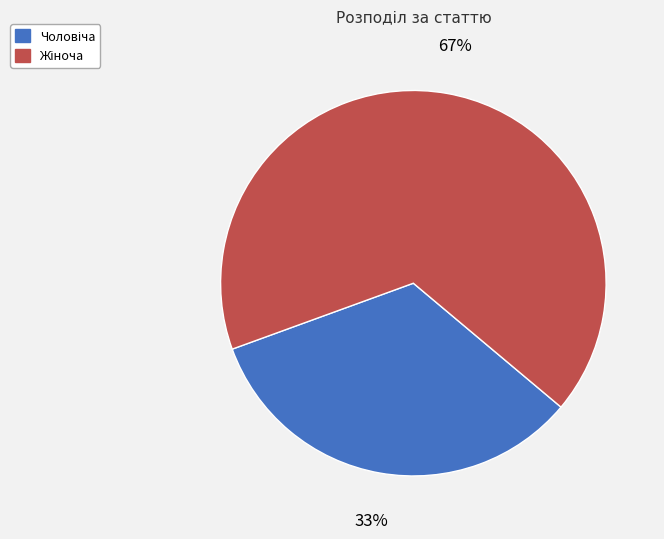

To the nearest percent, what is the average slice percentage?

50%